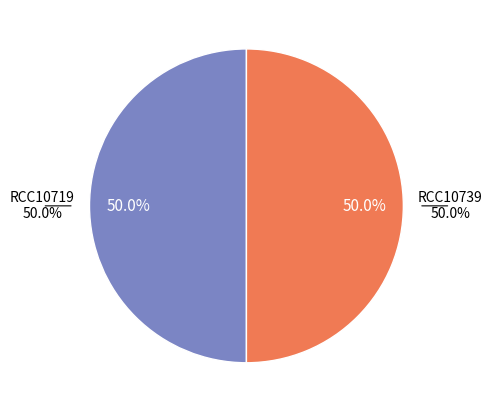

How many slices are in this pie chart?

2